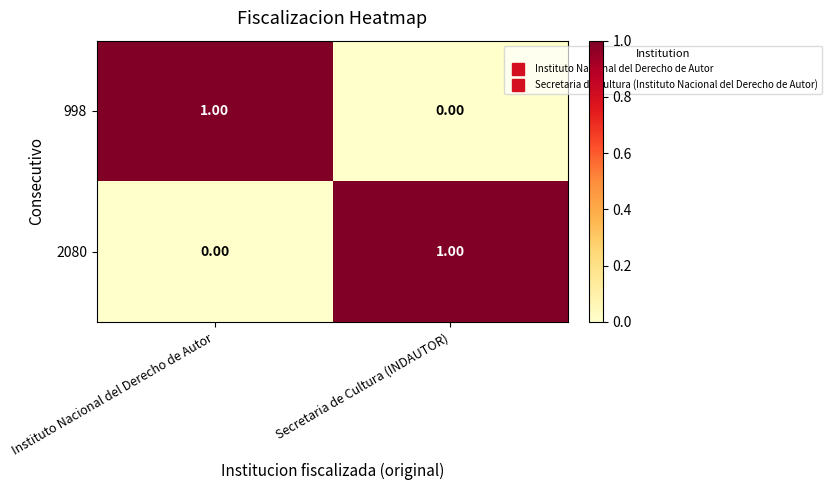

List the labels in order of 998 value, smallest first.

Secretaria de Cultura (INDAUTOR), Instituto Nacional del Derecho de Autor